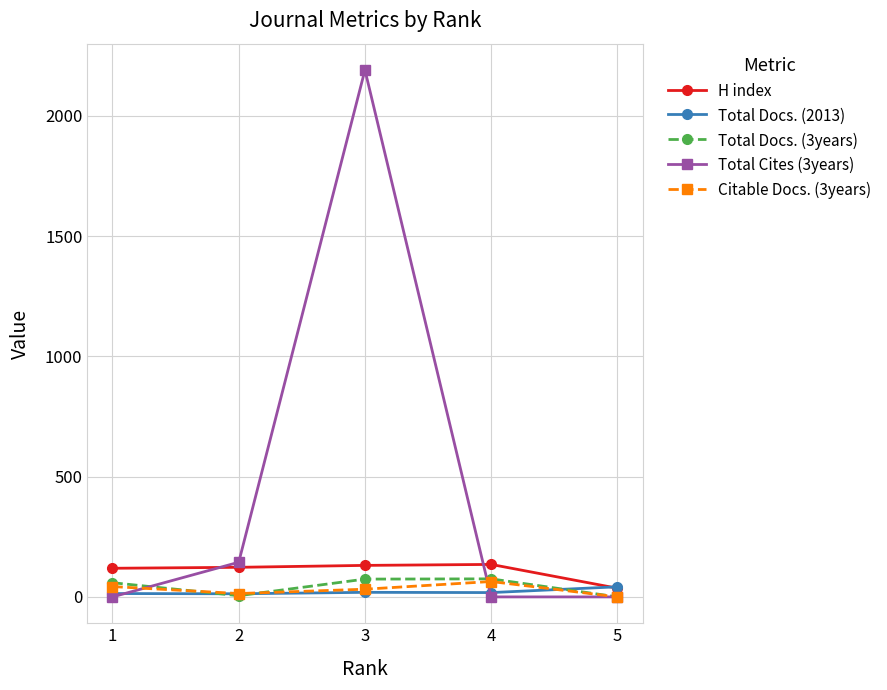

True or false: Total Cites (3years) and Total Docs. (2013) cross at least once.

True